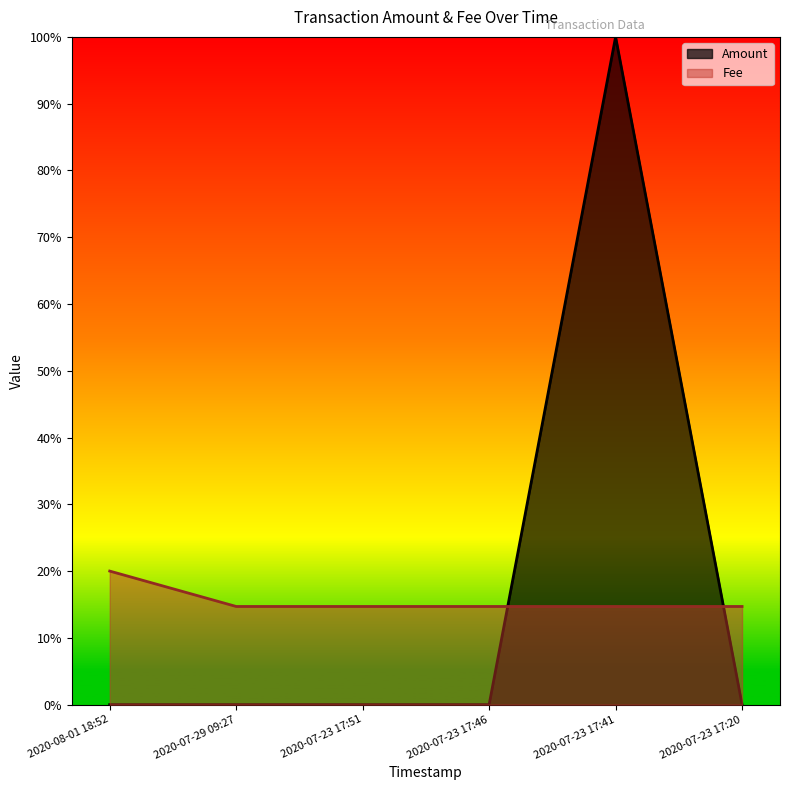

Reading left to right, what are all the values shown in this chart?

Amount: 2020-08-01 18:52=0.0	2020-07-29 09:27=0.0	2020-07-23 17:51=0.0	2020-07-23 17:46=0.0	2020-07-23 17:41=1.0	2020-07-23 17:20=0.0
Fee: 2020-08-01 18:52=0.2	2020-07-29 09:27=0.1	2020-07-23 17:51=0.1	2020-07-23 17:46=0.1	2020-07-23 17:41=0.1	2020-07-23 17:20=0.1